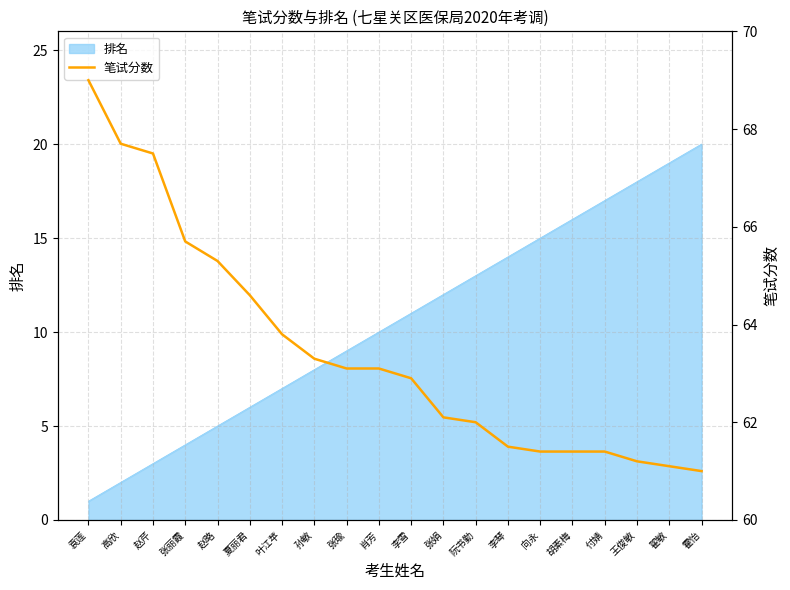

Read the 排名 value at 霍怡.

20